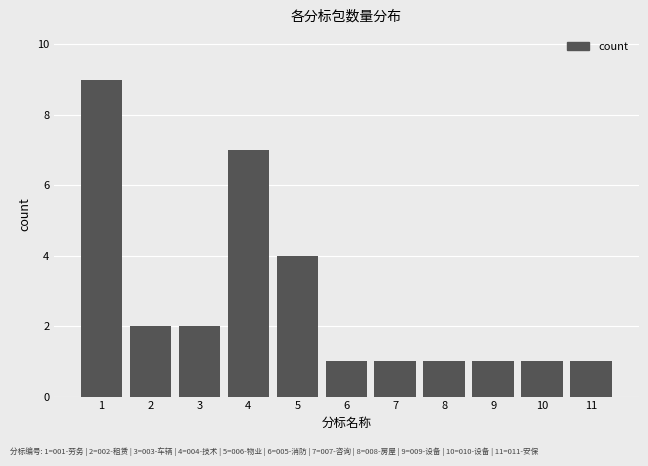

Reading left to right, transcribe all the data shown in this chart.

9	2	2	7	4	1	1	1	1	1	1